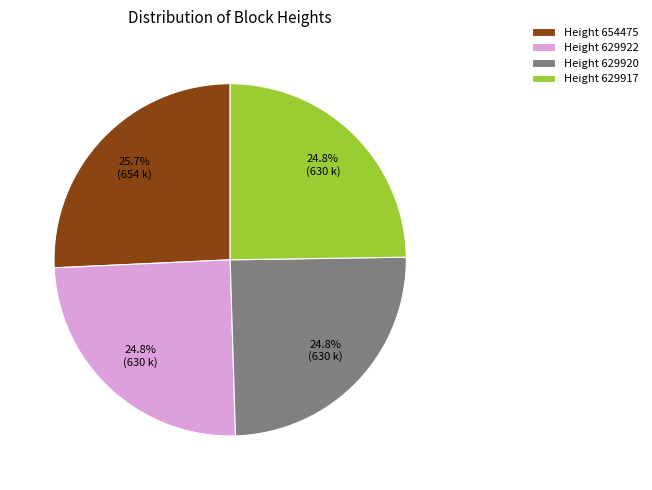

Which slice is the largest?

Height 654475